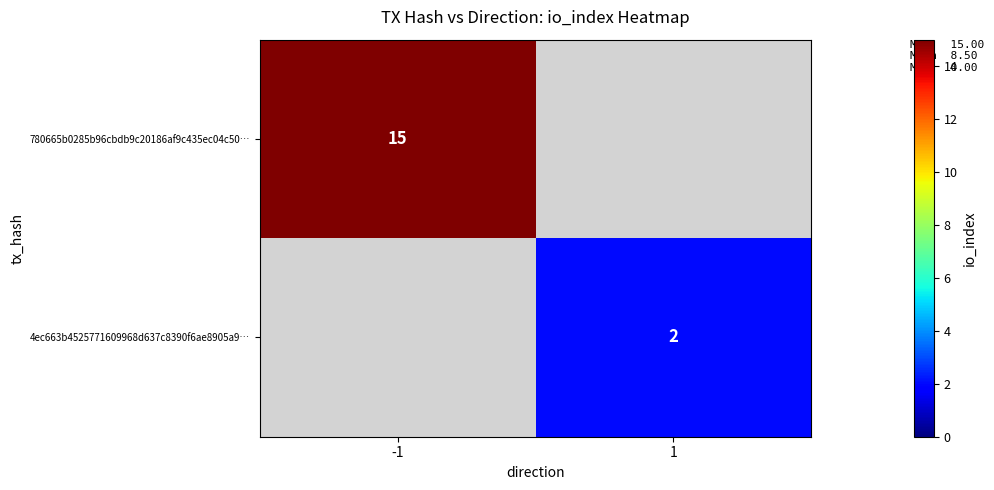

Is it true that 4ec663b4525771609968d637c8390f6ae8905a9… equals 2 at 1?

True